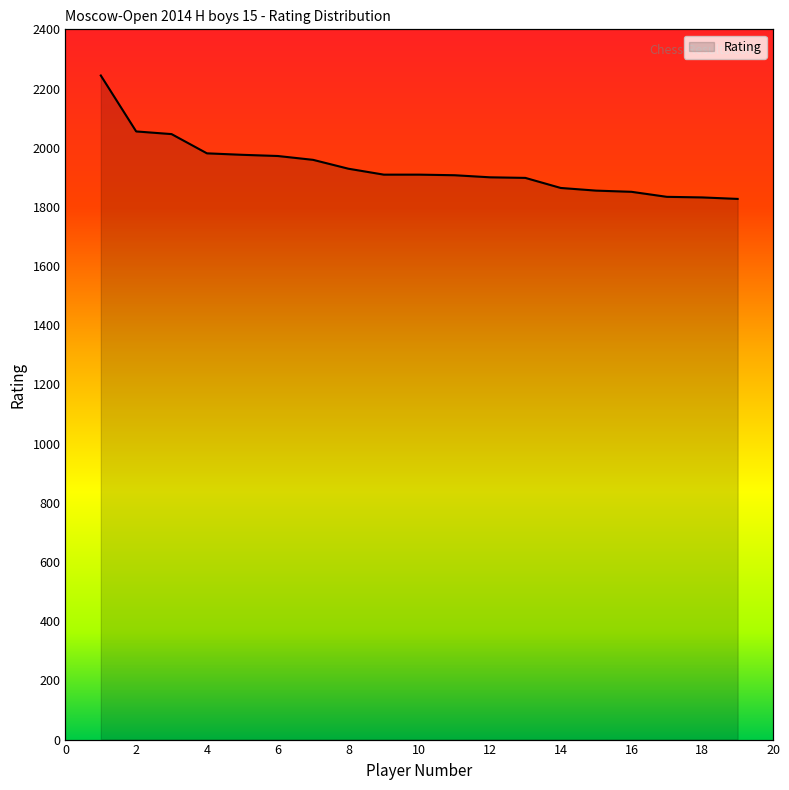

What is the difference between the maximum and minimum values?

417